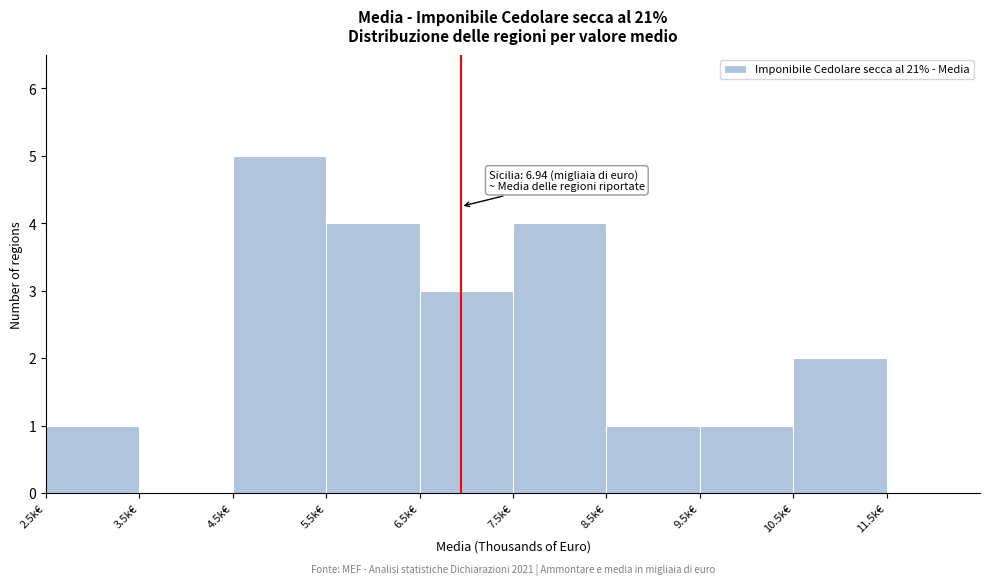

Over which range of the x-axis is the bar tallest?

4.5 to 5.5